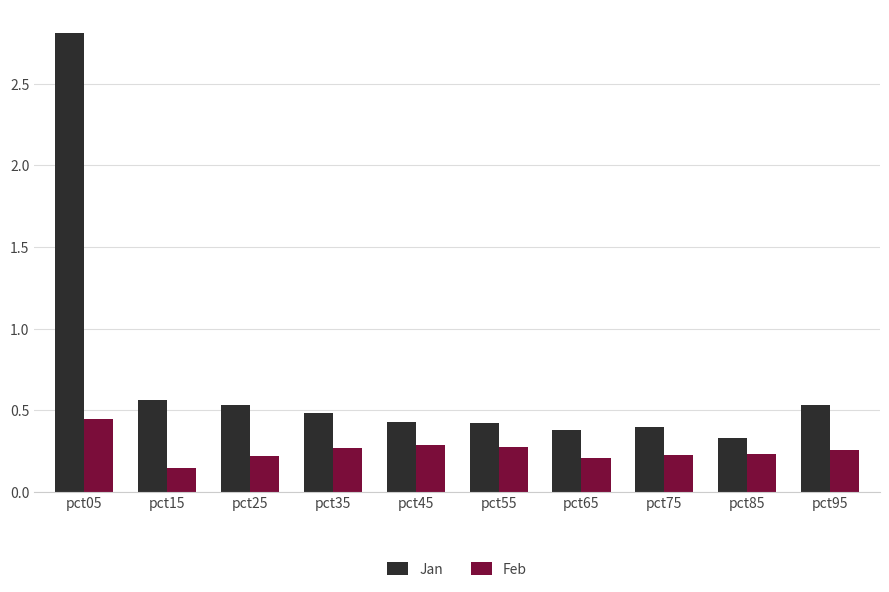

Which category has the lowest value in the Feb series?

pct15